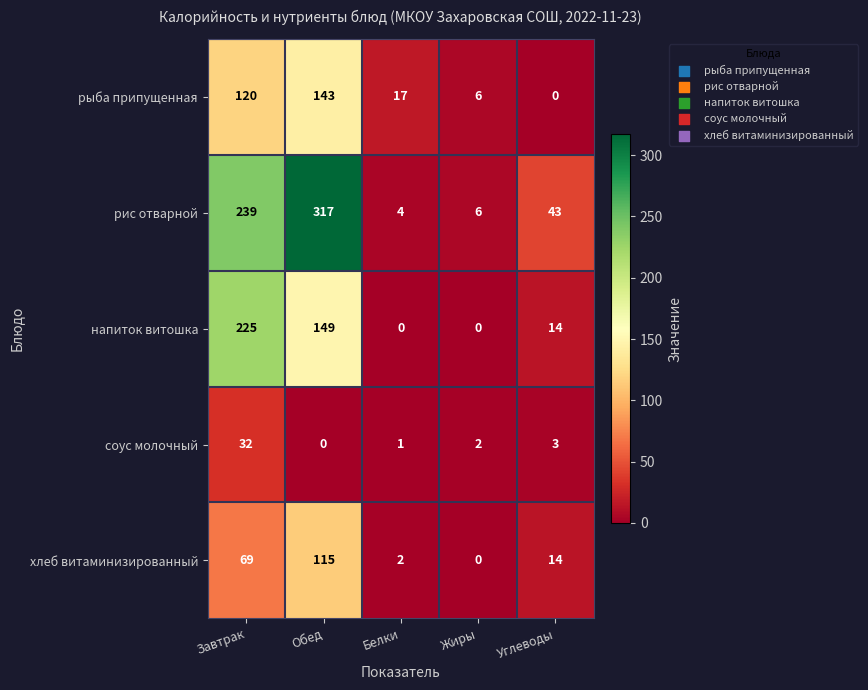

At which label does рыба припущенная first exceed 17?

Завтрак